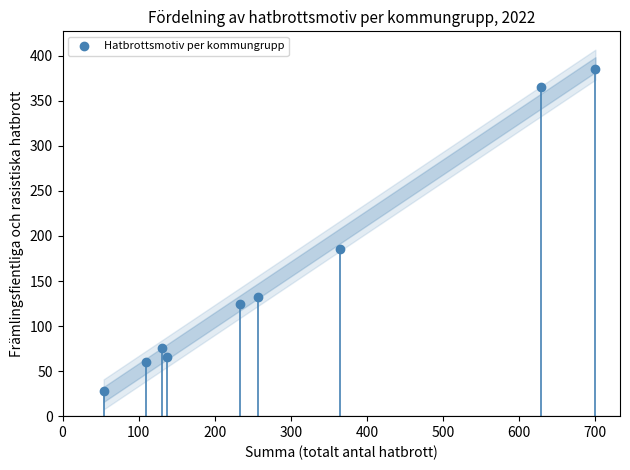

What Y value in the scatter plot is closest to 206?

186